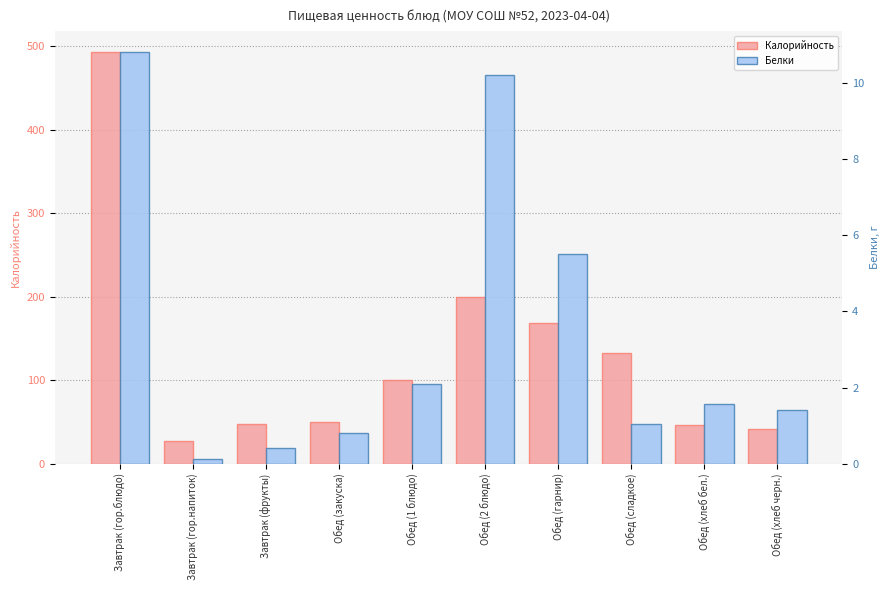

Rank the series by their maximum value, from highest to lowest.

Калорийность, Белки